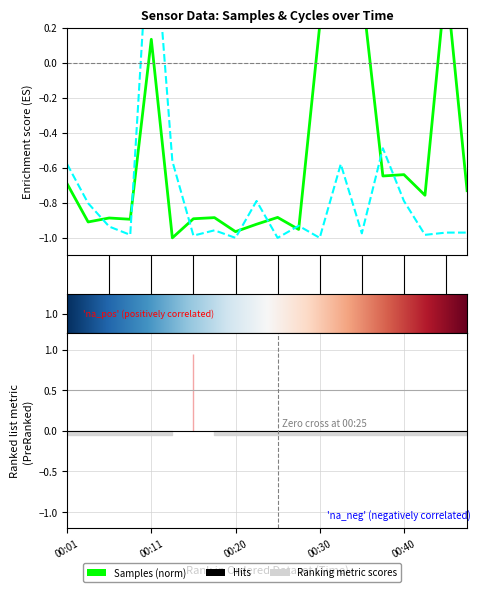

Between which two adjacent categories do Samples and Max_cycle first intersect?

00:03 and 00:06